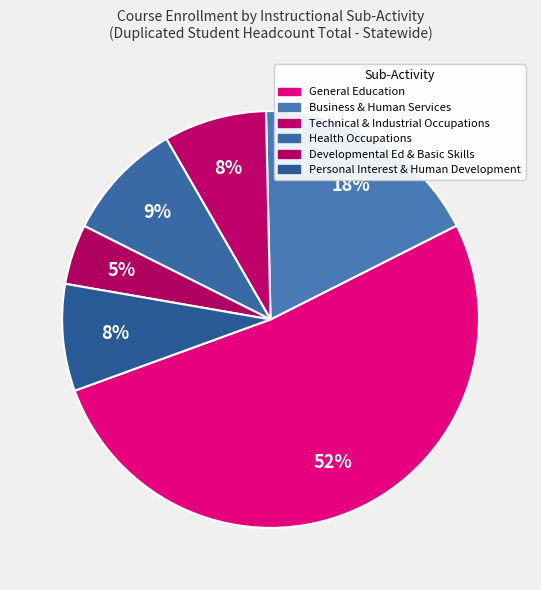

What is the smallest slice in the pie chart?

Developmental Ed & Basic Skills